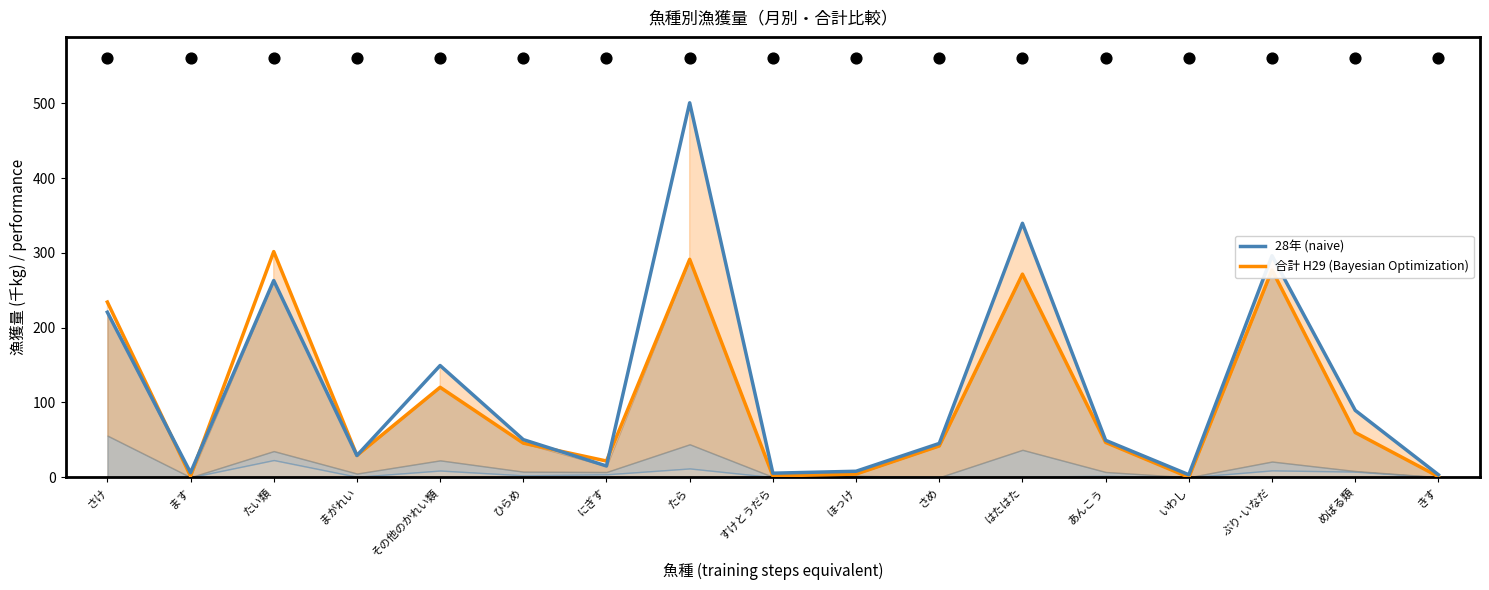

Which series reaches the minimum Y coordinate?

合計 (平成29年)